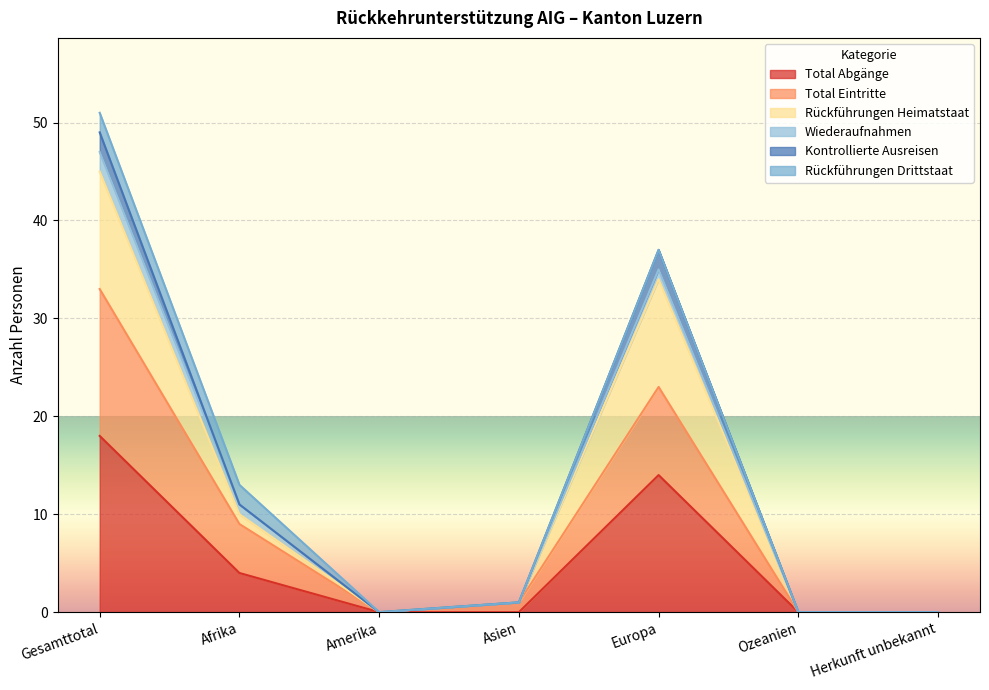

What is the difference between the maximum and minimum values in the Rückführungen Heimatstaat series?

45